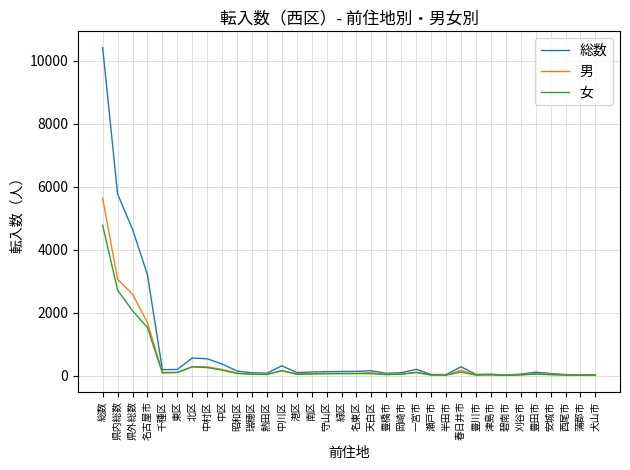

True or false: 総数 has more than 0 interior local peaks.

True